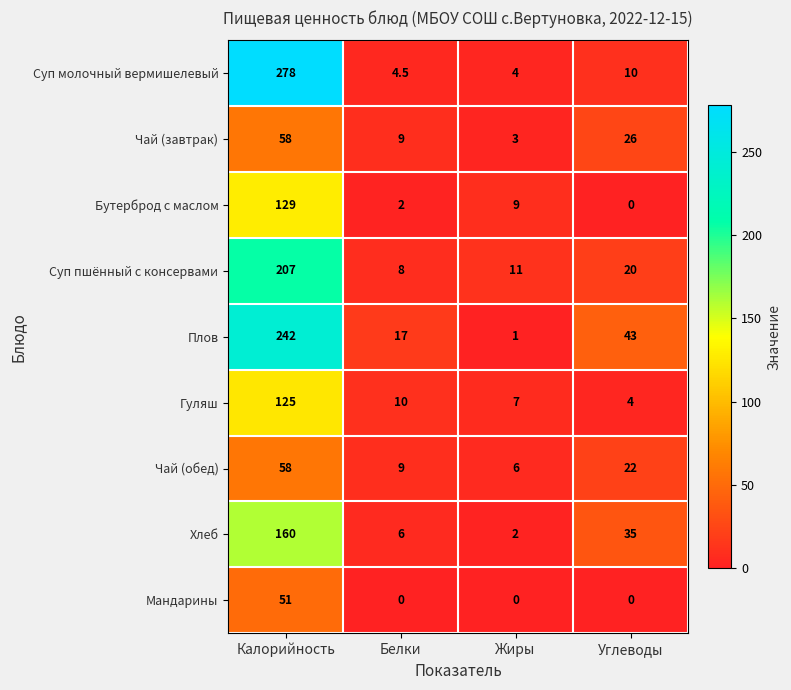

At how many categories does at least one series exceed 157?

1